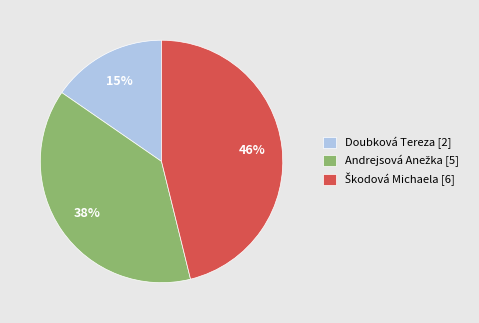

To the nearest percent, what percentage of the pie is Doubková Tereza [2]?

15%